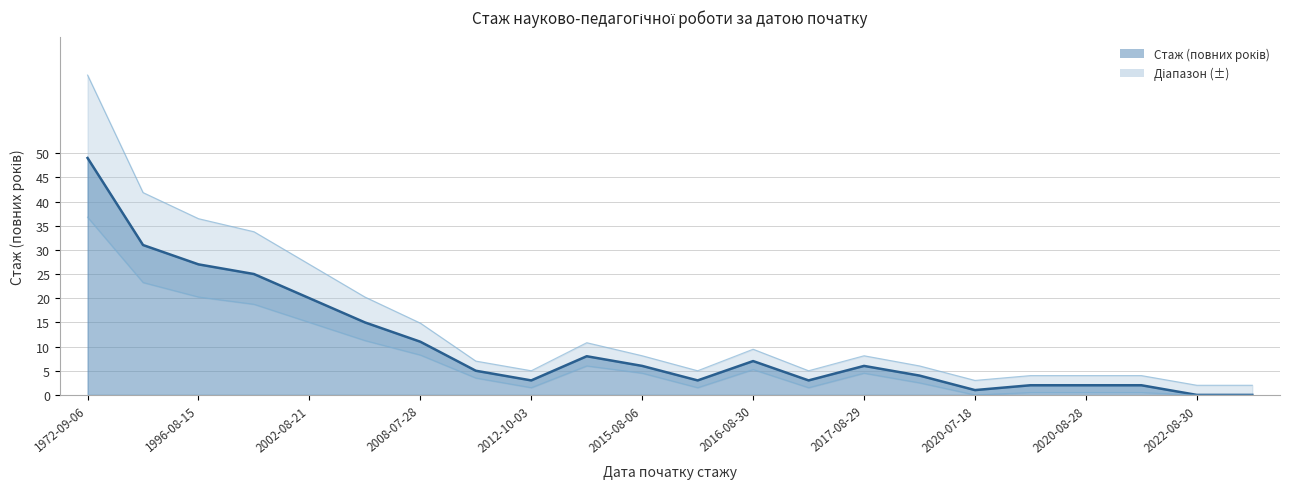

List the labels in order of value, smallest first.

2022-08-30, 2022-09-01, 2020-07-18, 2020-08-03, 2020-08-28, 2021-02-23, 2012-10-03, 2016-05-07, 2017-07-06, 2018-09-10, 2011-06-03, 2015-08-06, 2017-08-29, 2016-08-30, 2014-09-03, 2008-07-28, 2008-07-01, 2002-08-21, 1999-11-01, 1996-08-15, 1990-08-15, 1972-09-06